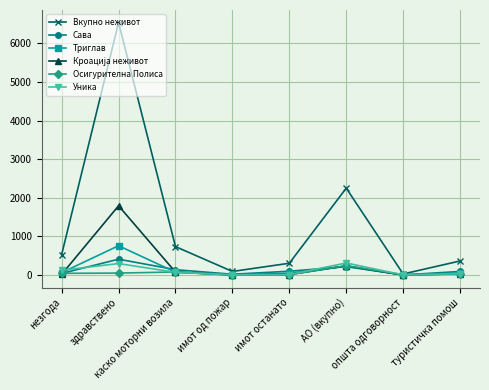

What is the maximum value shown in the chart?

6541